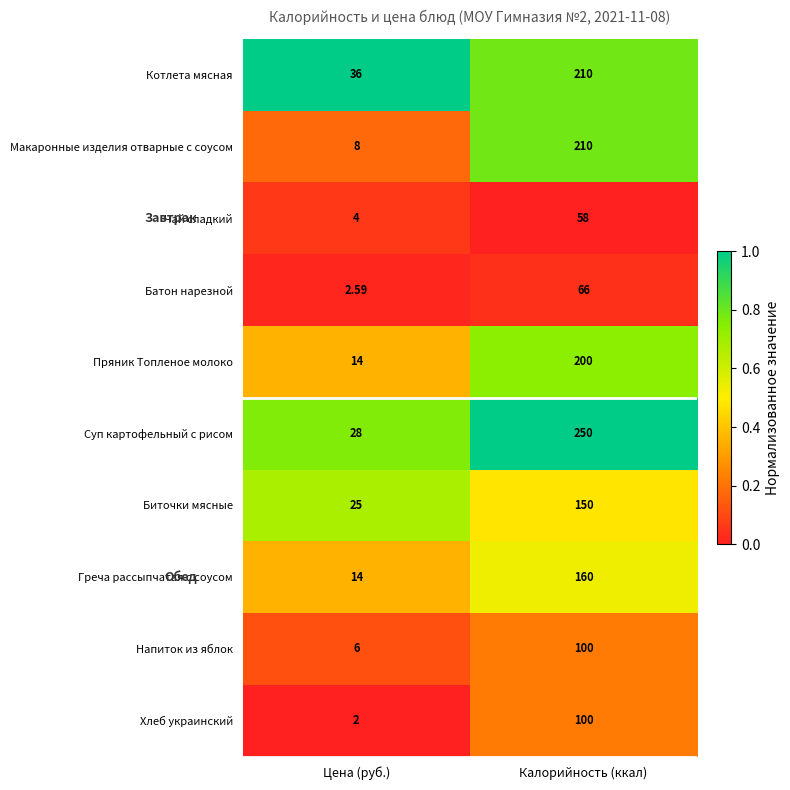

How many data points does each series have?

2